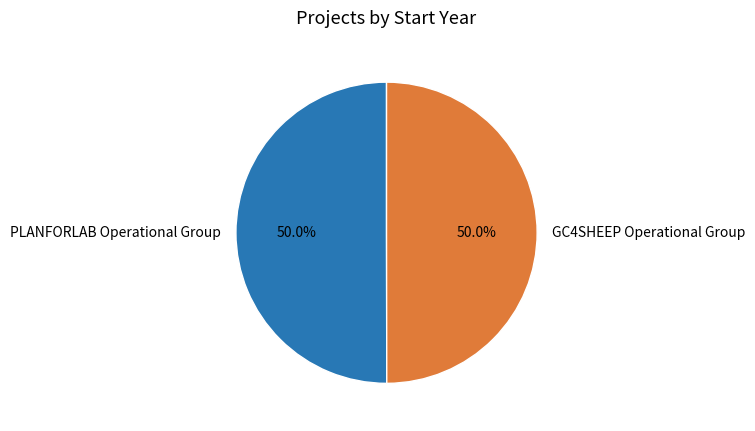

What is the ratio of the value at PLANFORLAB Operational Group to the value at GC4SHEEP Operational Group?

1.0